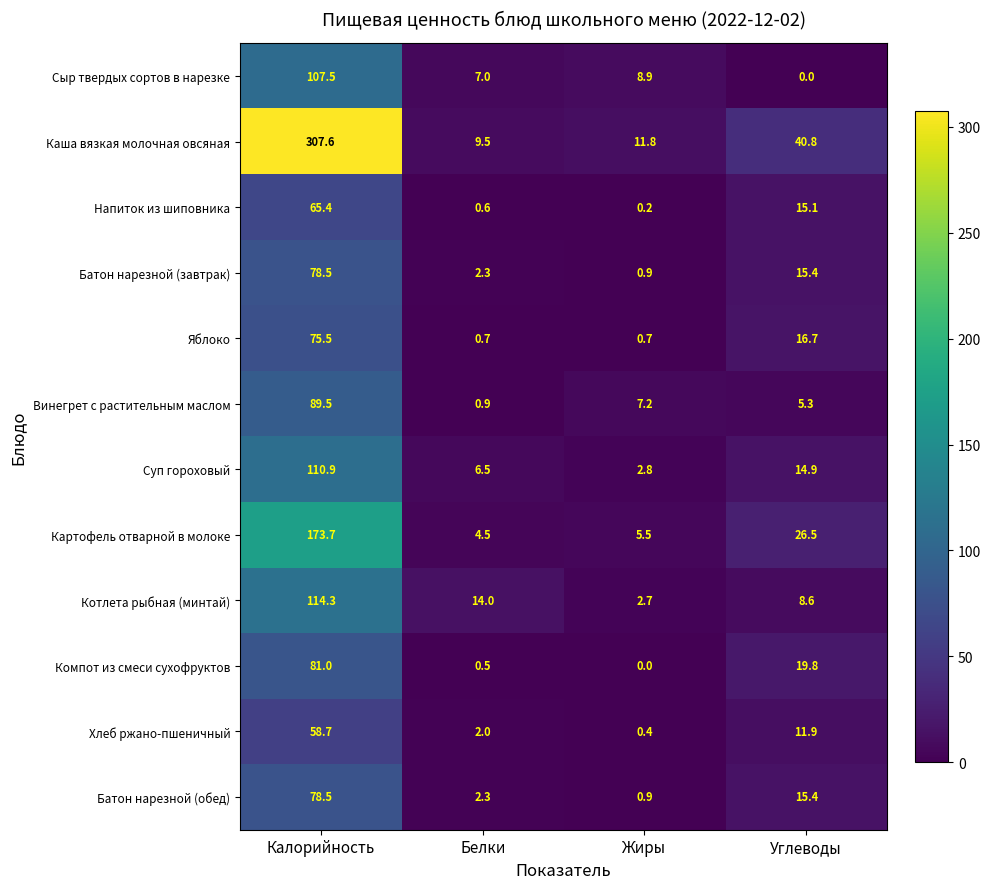

At which label does Котлета рыбная (минтай) reach its minimum?

Жиры